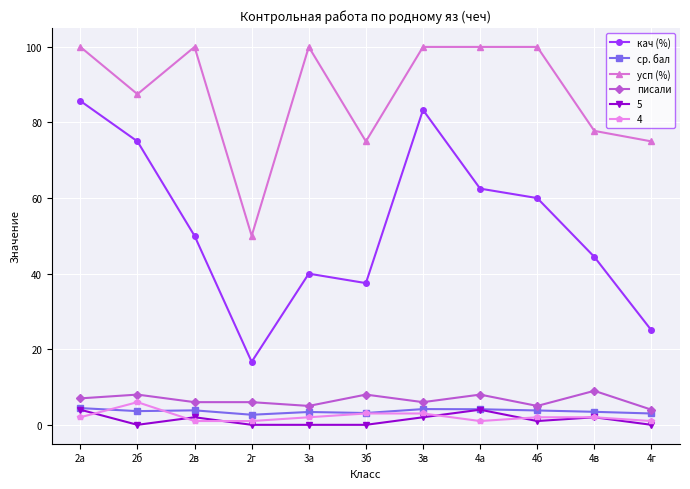

Rank the series at 3в from lowest to highest value.

5, 4, ср. бал, писали, кач (%), усп (%)